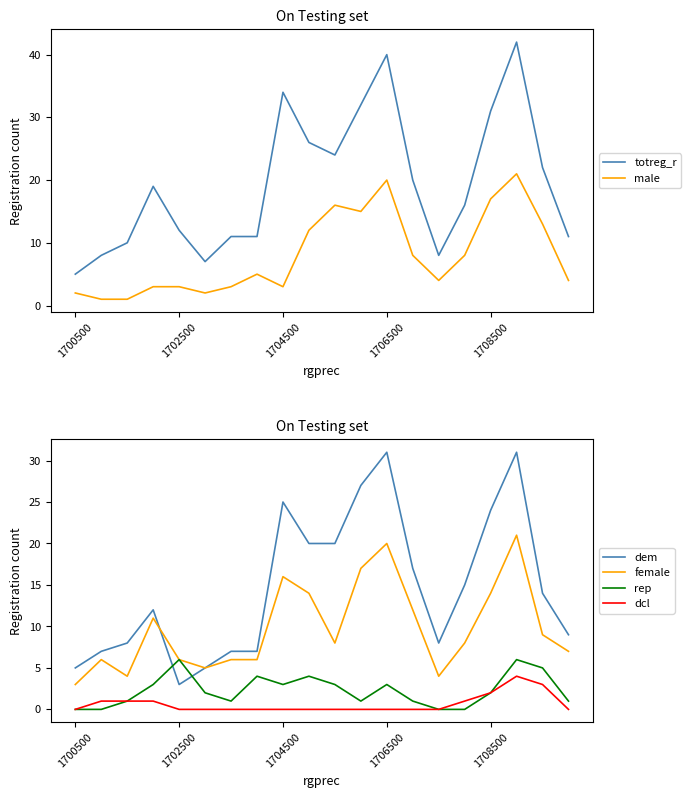

True or false: dcl has a value of 0 at 19.

True